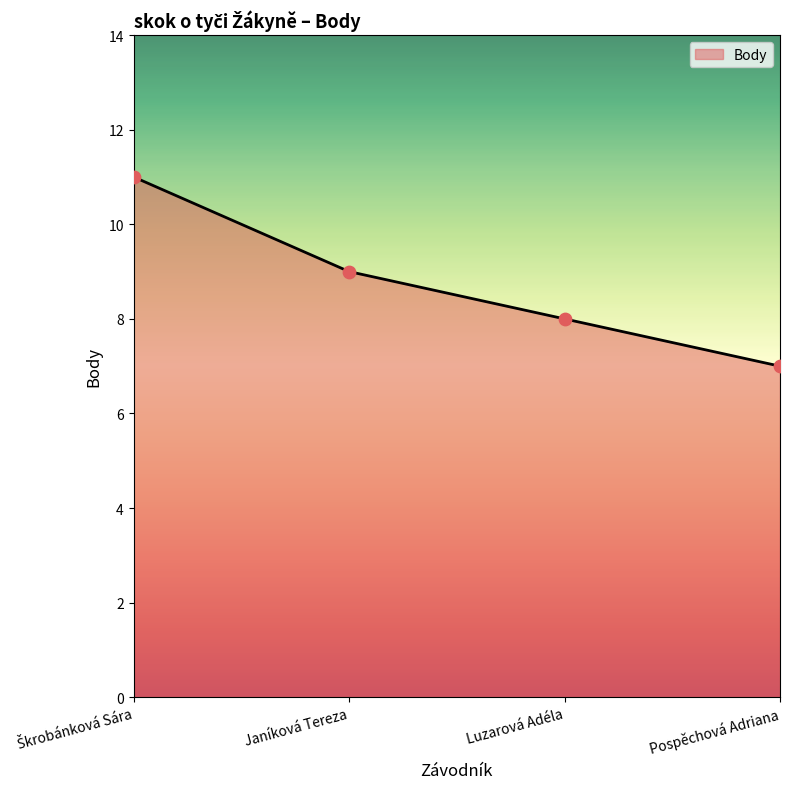

Approximately how many times larger is the value at Janíková Tereza compared to Pospěchová Adriana?

1.3